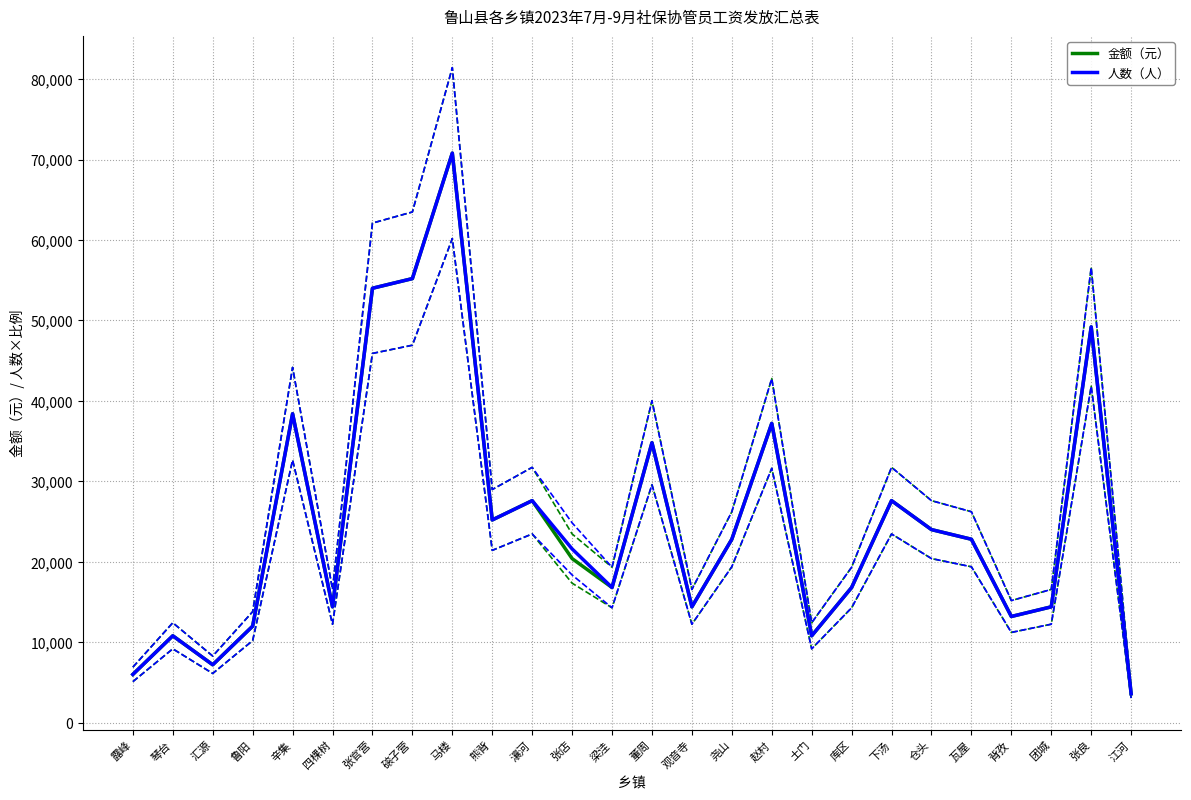

True or false: 金额（元） has more than 2 points higher than both neighbors.

True